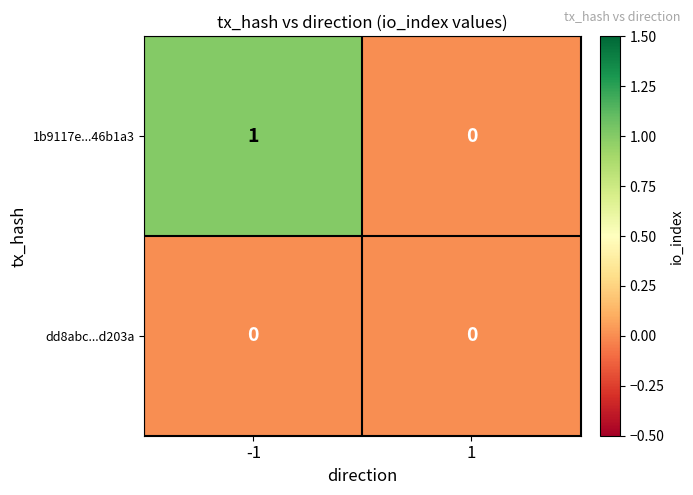

Rank the series by their maximum value, from highest to lowest.

1b9117e...46b1a3, dd8abc...d203a